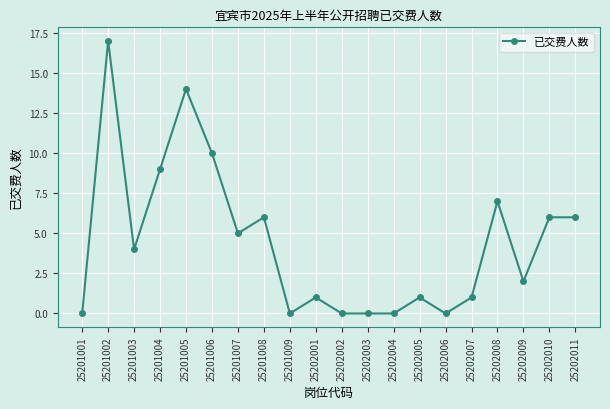

What is the value of the 10th point from the left?

1